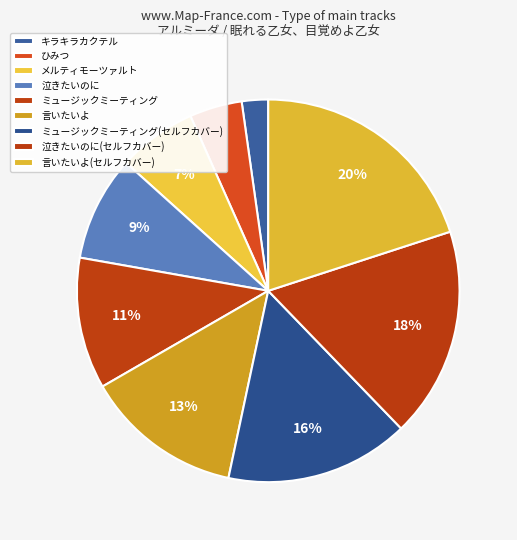

How many slices are in this pie chart?

9